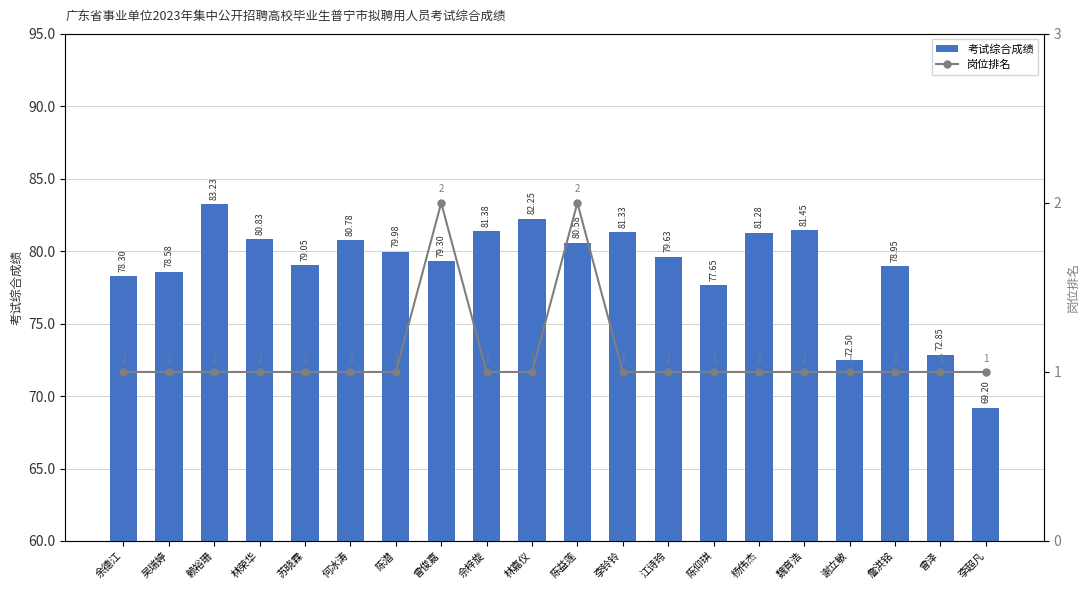

The 岗位排名 series shows 1.0 at 林荣华. True or false?

True